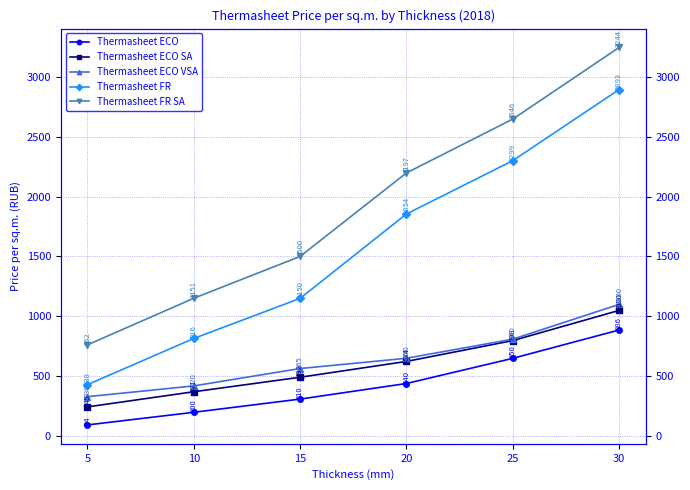

Reading left to right, what are all the values shown in this chart?

Thermasheet ECO: 94.4	199.8	310.0	440.0	650.0	886.4
Thermasheet ECO SA: 244.8	371.2	492.2	624.2	798.1	1050.0
Thermasheet ECO VSA: 330.0	420.0	565.0	650.5	810.0	1100.0
Thermasheet FR: 430.2	815.9	1150.2	1854.4	2299.5	2892.8
Thermasheet FR SA: 762.5	1151.2	1500.3	2197.2	2646.2	3244.2